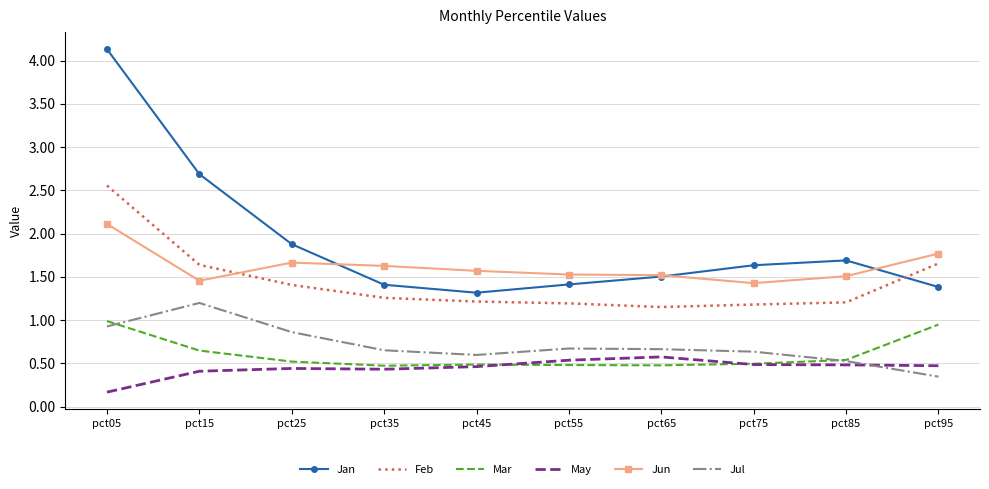

How many distinct data groups are displayed?

6